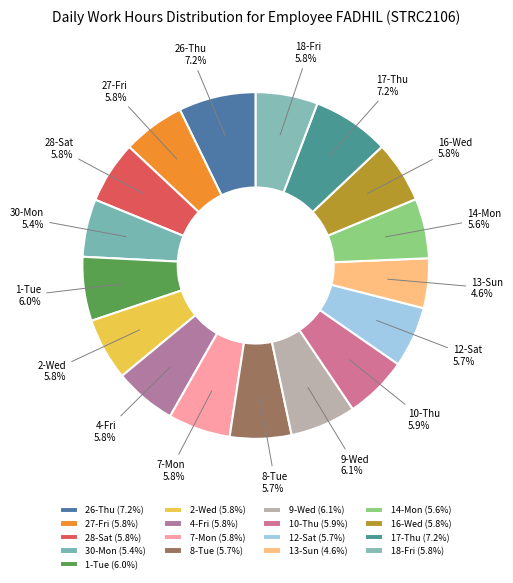

How many slices are in this pie chart?

17